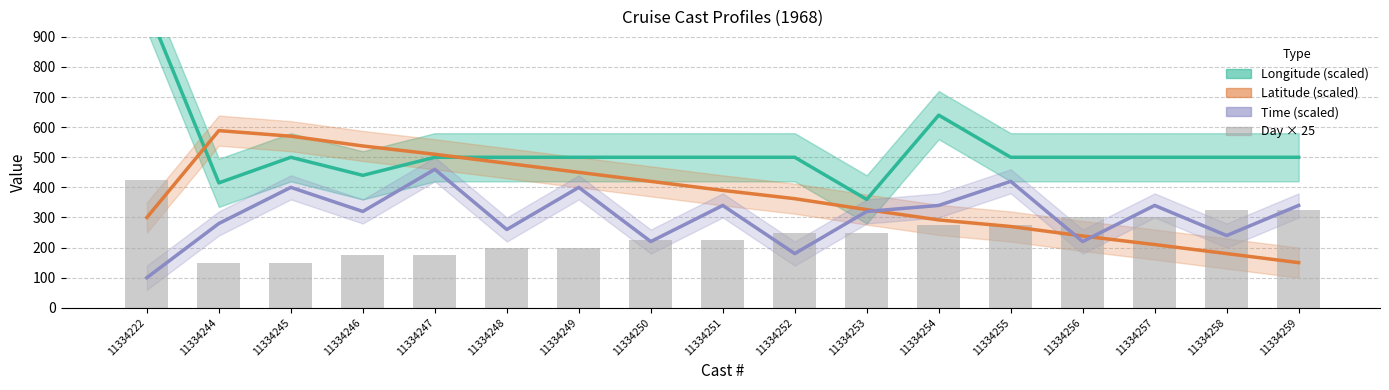

Reading left to right, list all the values displayed in this chart.

Longitude (scaled): 1000.0	415.0	500.0	440.0	500.0	500.0	500.0	500.0	500.0	500.0	360.0	640.0	500.0	500.0	500.0	500.0	500.0
Latitude (scaled): 300.0	588.6	570.0	537.6	510.0	480.0	450.0	420.0	390.0	362.4	326.1	291.9	270.0	238.5	210.0	180.0	150.0
Time (scaled): 100.0	280.0	400.0	320.0	460.0	260.0	400.0	220.0	340.0	180.0	320.0	340.0	420.0	220.0	340.0	240.0	340.0
Day × 25: 425.0	150.0	150.0	175.0	175.0	200.0	200.0	225.0	225.0	250.0	250.0	275.0	275.0	300.0	300.0	325.0	325.0